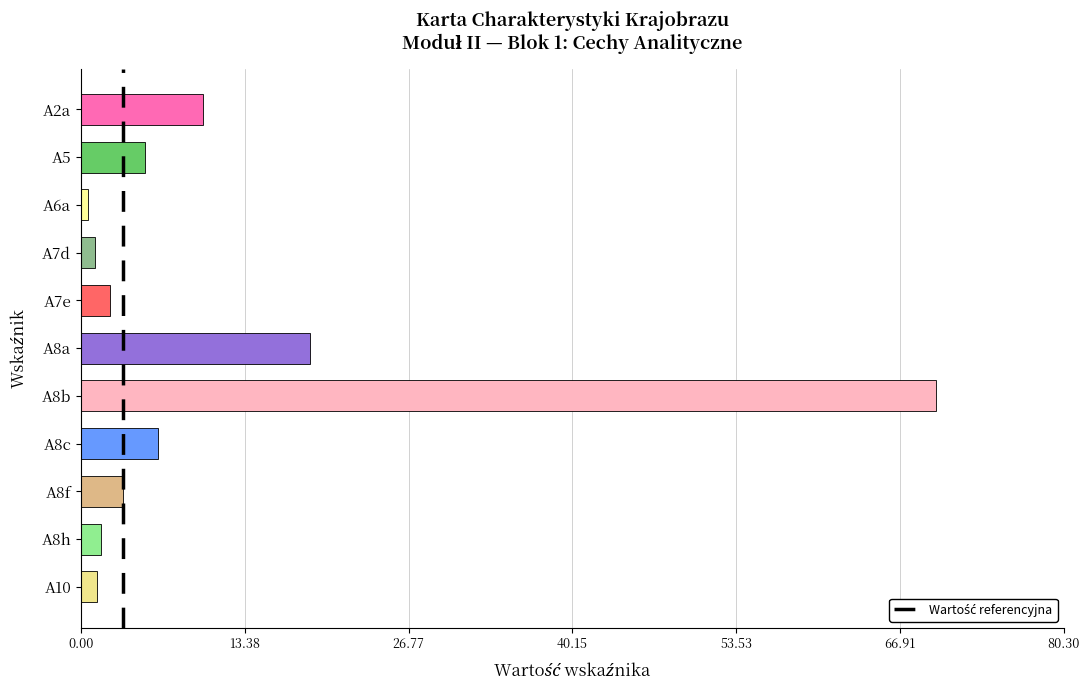

Which label corresponds to the largest value in the chart?

A8b